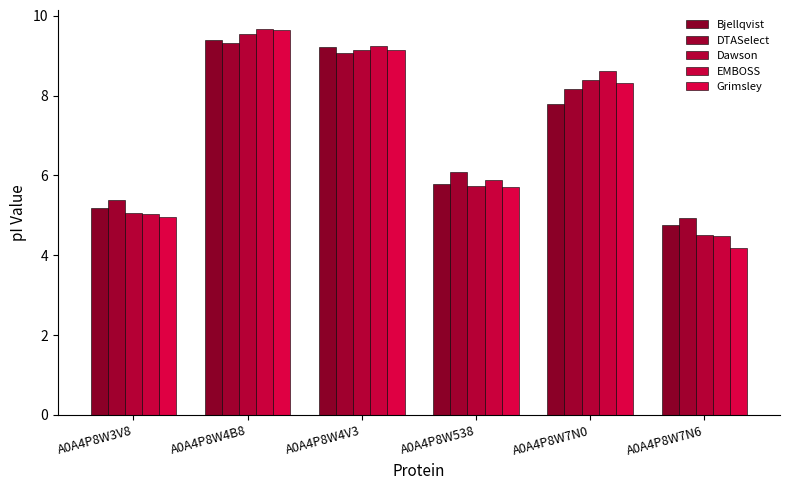

Which label corresponds to the smallest value in the chart?

A0A4P8W7N6